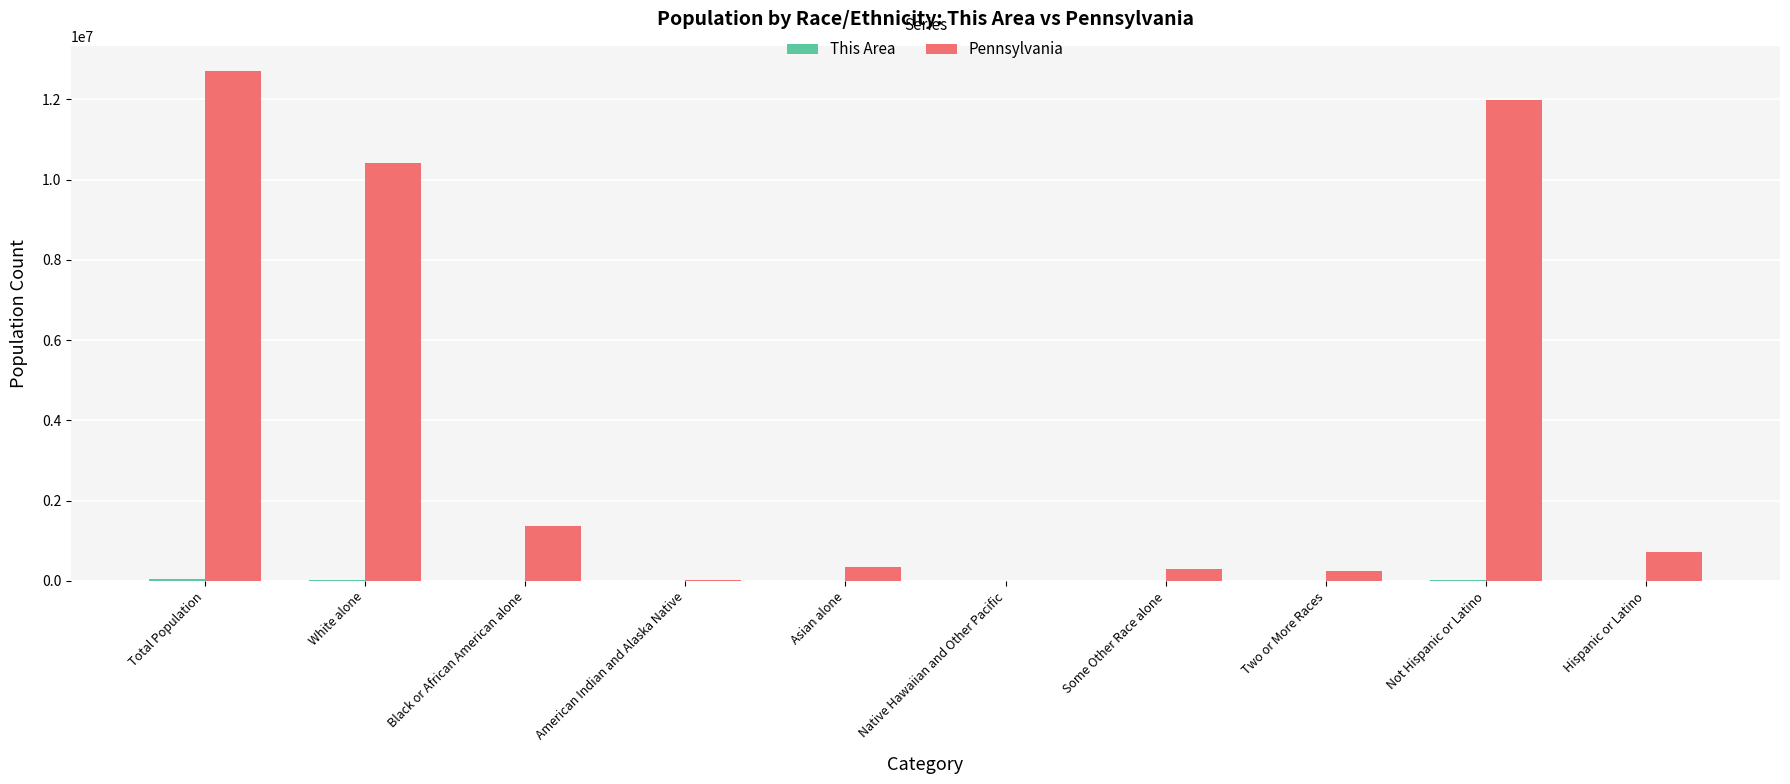

What is the greatest value displayed?

12702379